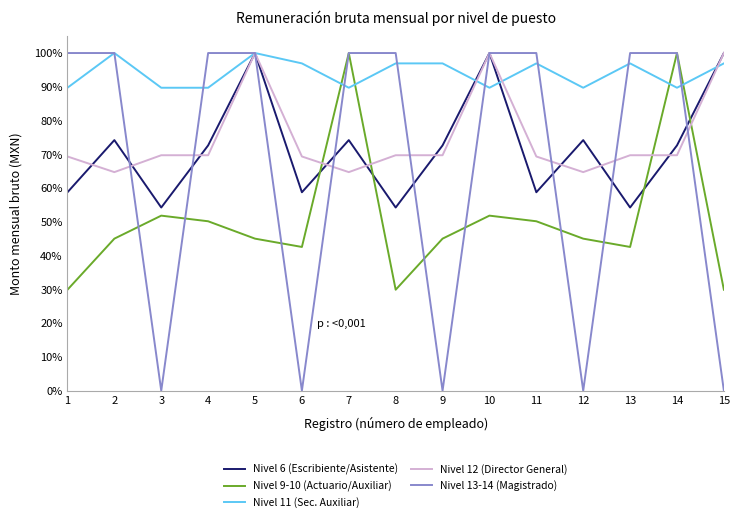

How many times do Nivel 6 (Escribiente/Asistente) and Nivel 9-10 (Actuario/Auxiliar) cross each other?

4